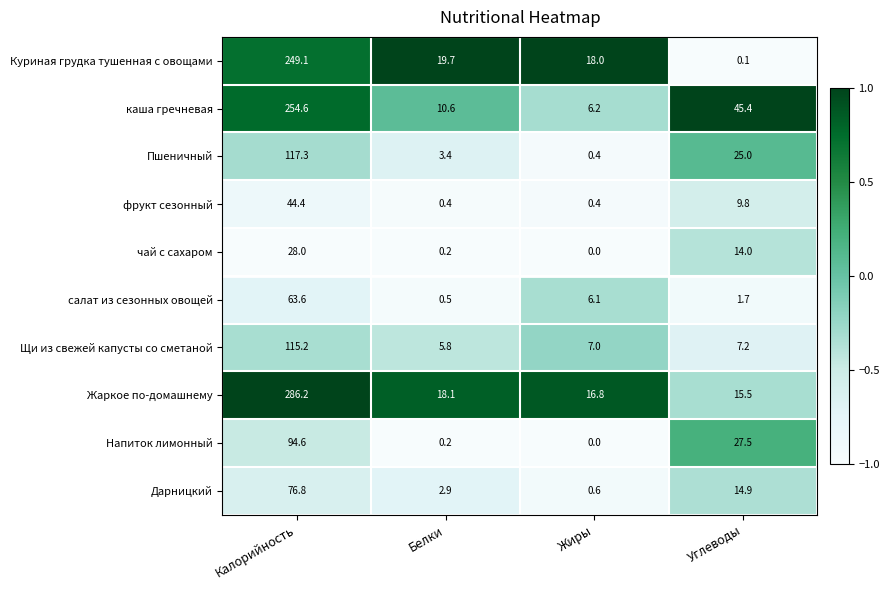

Between Белки and Жиры, which series saw the biggest shift?

салат из сезонных овощей